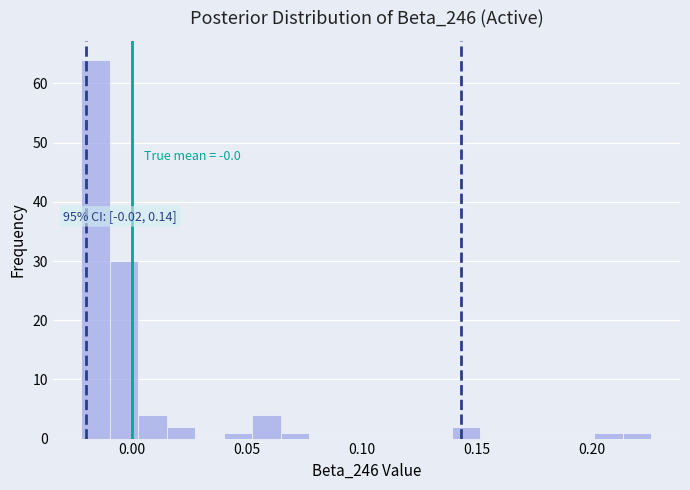

Read against the x-axis, roughly where is the centre of the tallest bar?

-0.015